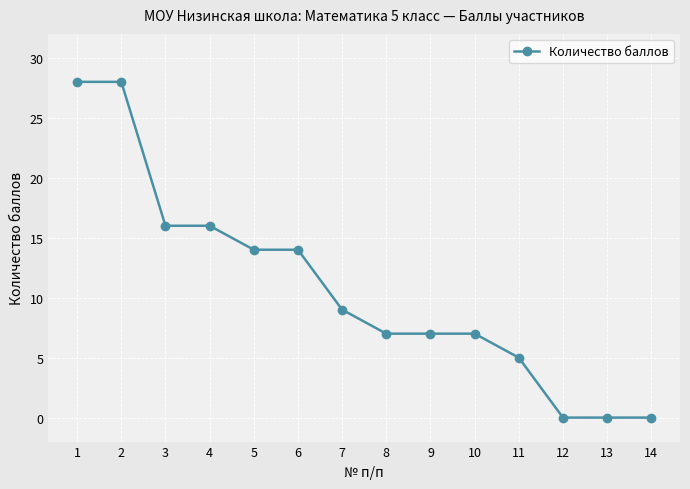

What is the change in value from 2 to 3?

-12